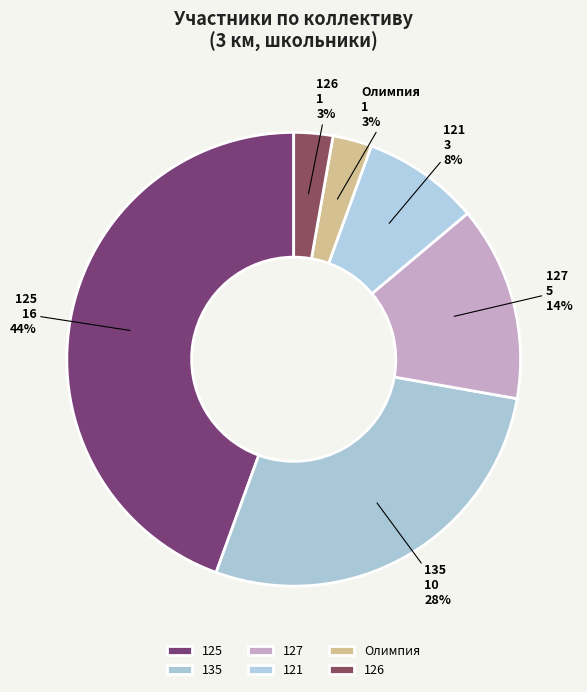

What is the largest slice in the pie chart?

125